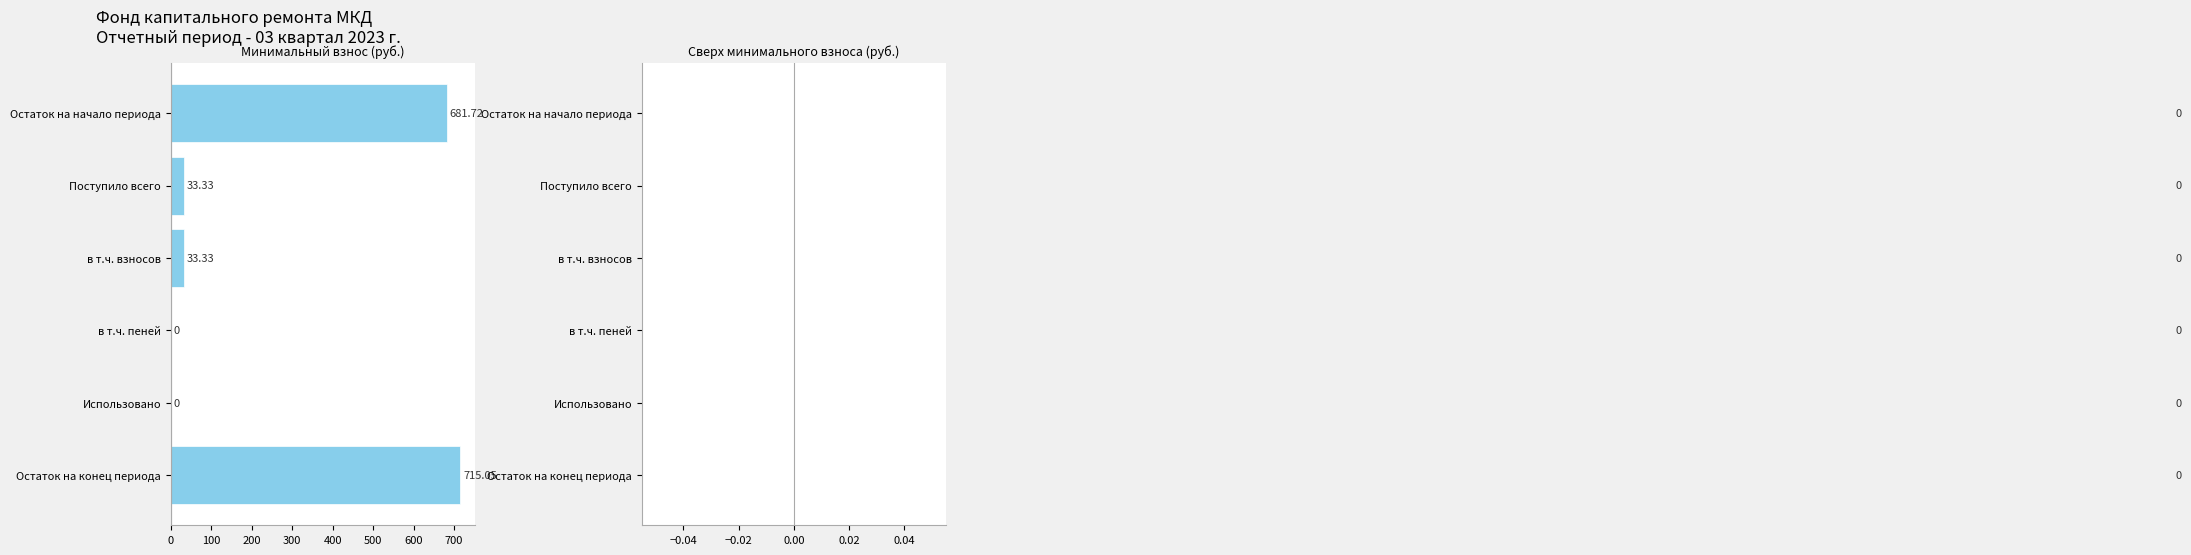

What is the sum of all values?

1463.4